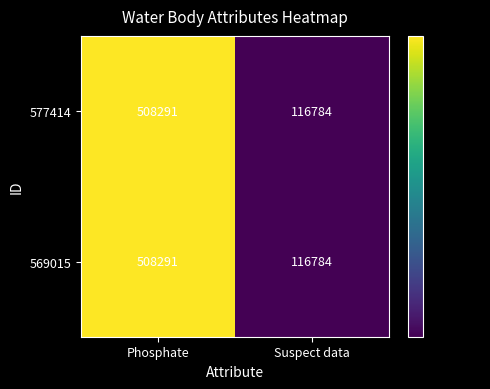

The 577414 series shows 123167 at Phosphate. True or false?

False